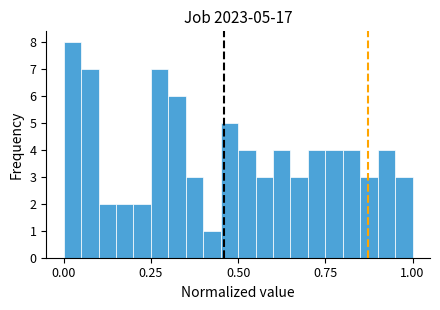

Read against the x-axis, roughly where is the centre of the tallest bar?

0.05